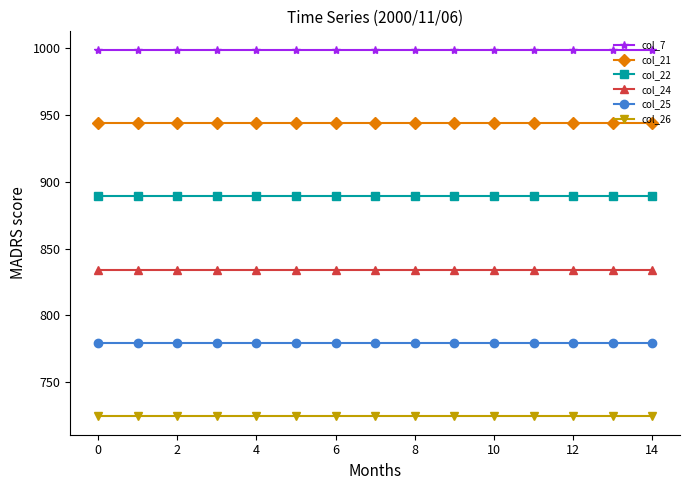

Does the chart have visible grid lines?

No